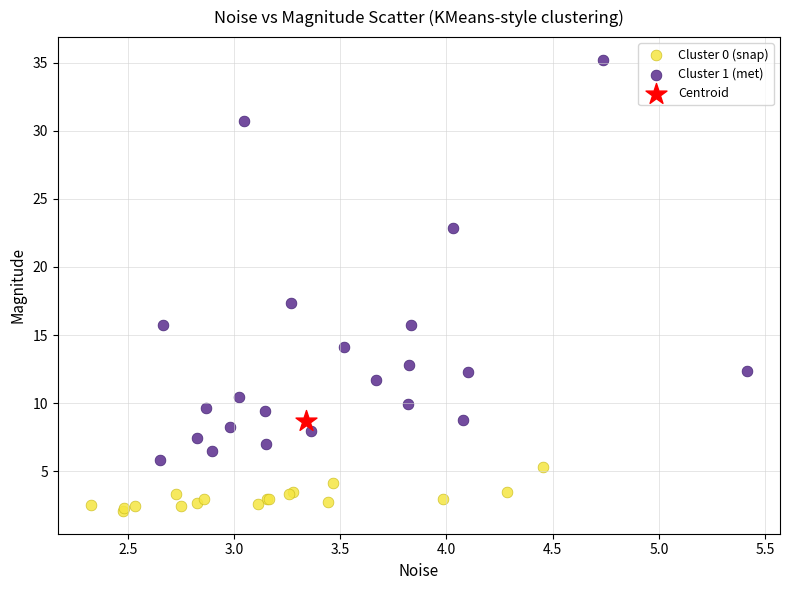

Which series reaches the minimum Y coordinate?

Cluster 0 (snap)